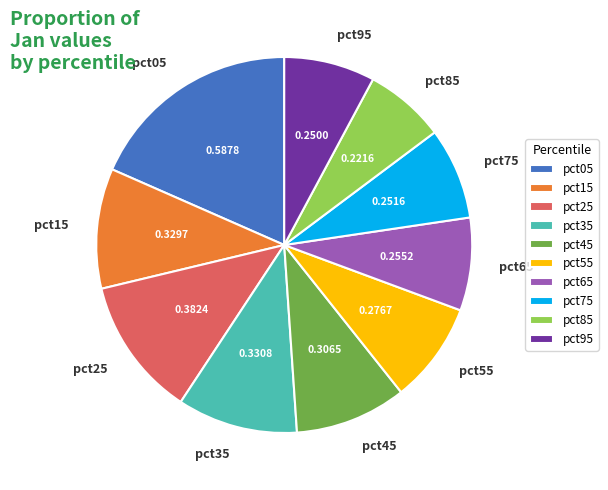

Between pct85 and pct95, which is larger?

pct95